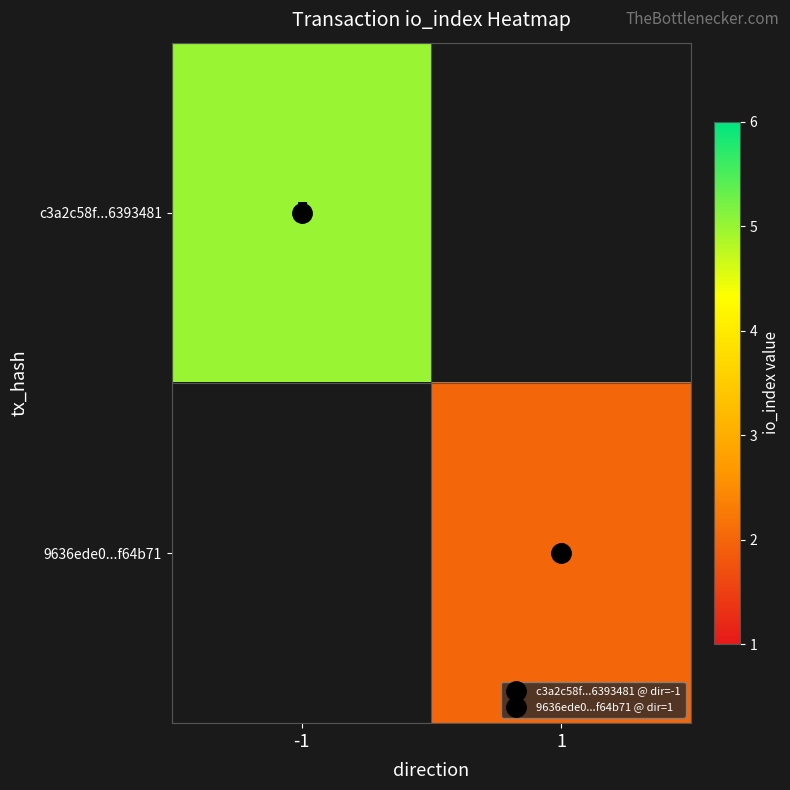

Is the value of c3a2c58f...6393481 at -1 greater than the value of 9636ede0...f64b71 at 1?

Yes